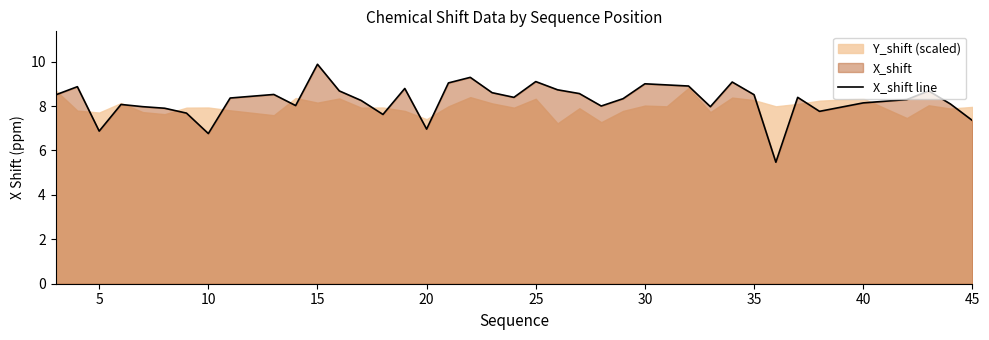

What is the smallest value displayed?

5.5